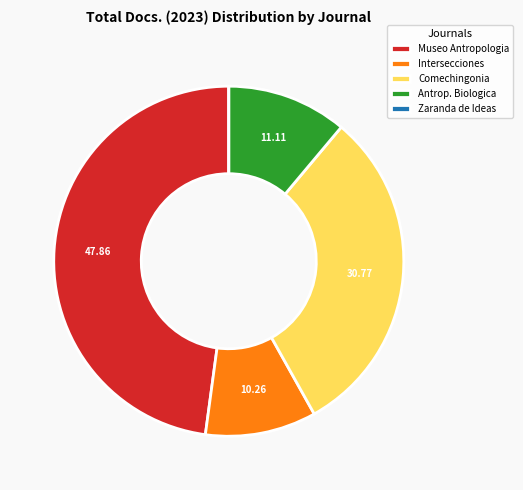

What is the largest slice in the pie chart?

Museo Antropologia